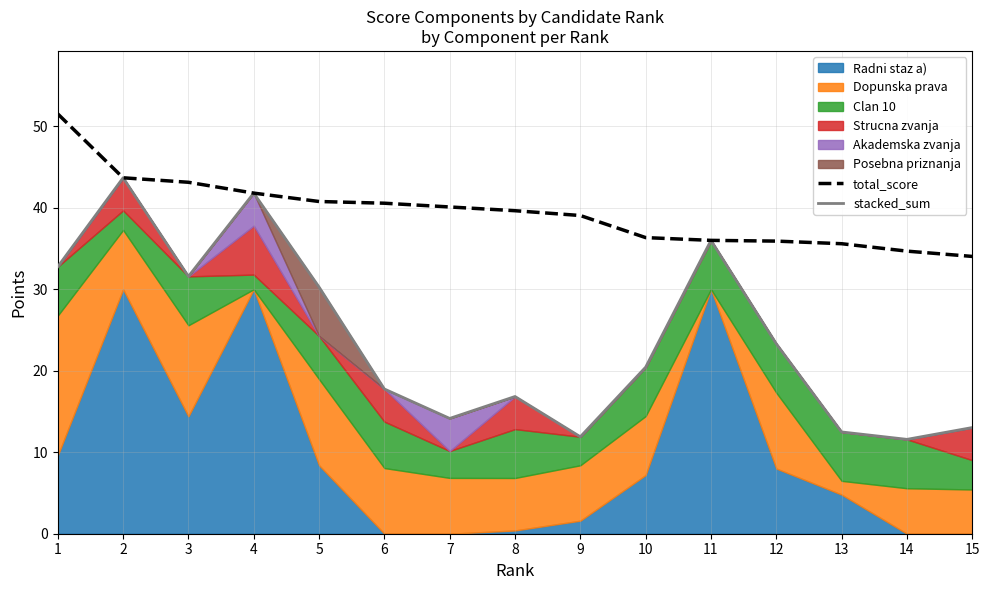

Reading left to right, transcribe all the data shown in this chart.

total_score: 1=51.5	2=43.7	3=43.1	4=41.8	5=40.8	6=40.6	7=40.1	8=39.6	9=39.0	10=36.3	11=36.0	12=35.9	13=35.6	14=34.7	15=34.0
stacked_sum: 1=32.8	2=43.7	3=31.6	4=41.8	5=30.3	6=17.8	7=14.1	8=16.8	9=11.9	10=20.4	11=36.0	12=23.3	13=12.5	14=11.6	15=13.0